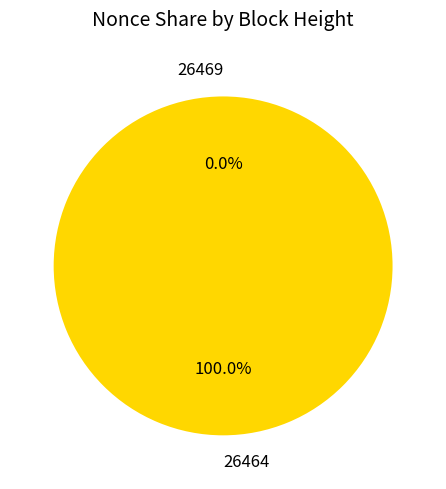

To the nearest percent, what is the combined percentage of 26469 and 26464?

100%